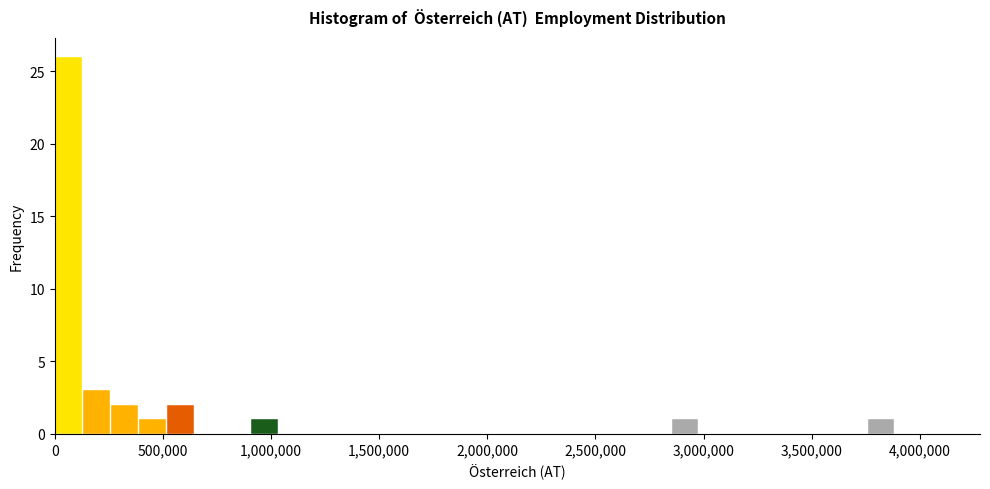

Read against the x-axis, roughly where is the centre of the tallest bar?

50000